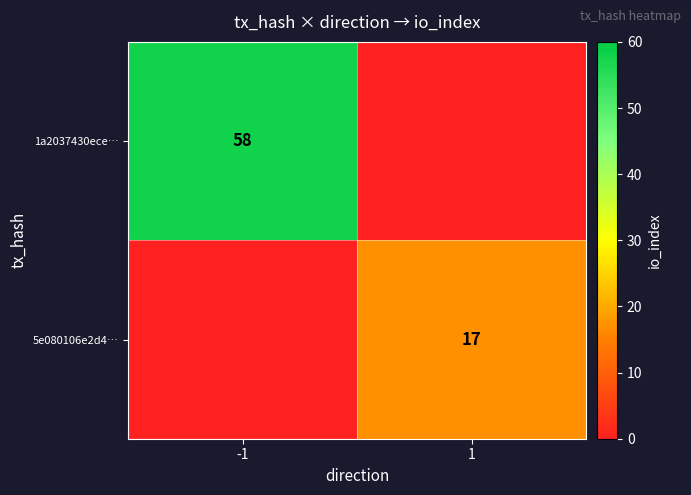

True or false: 1a2037430ece… has a value of 58 at -1.

True